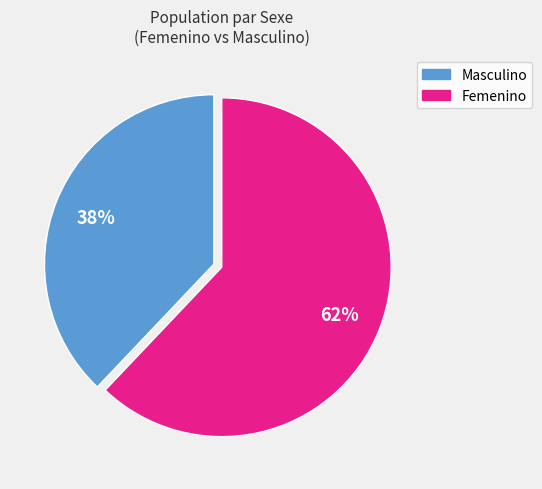

To the nearest percent, what is the difference between the largest and smallest slice percentages?

24%